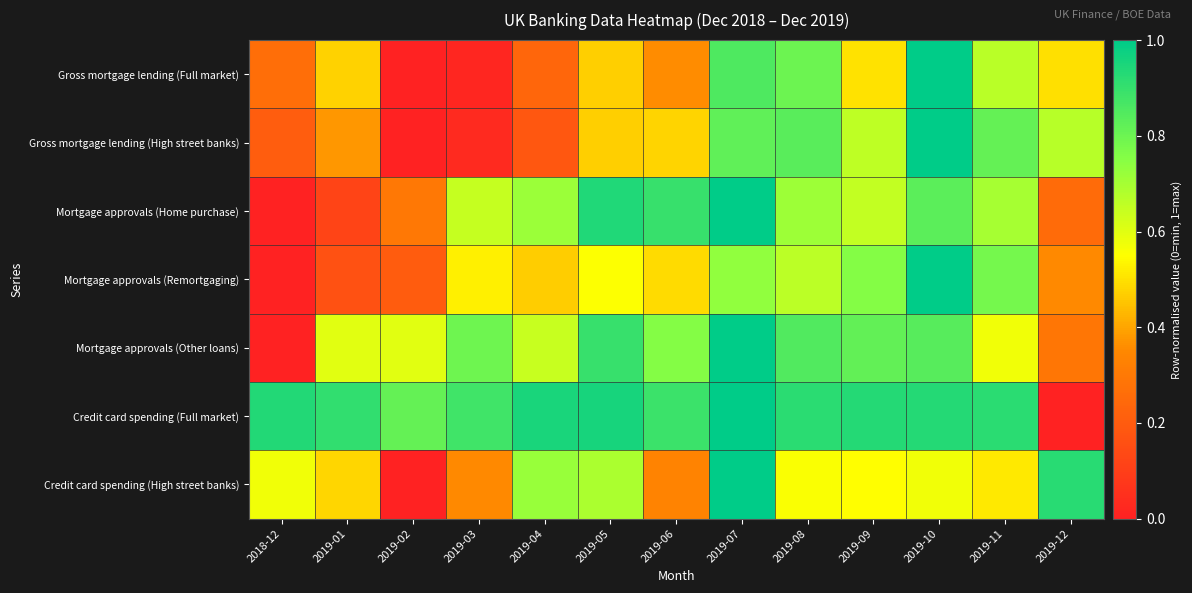

Between 2019-09 and 2019-11, which series saw the biggest shift?

Mortgage approvals (Other loans)